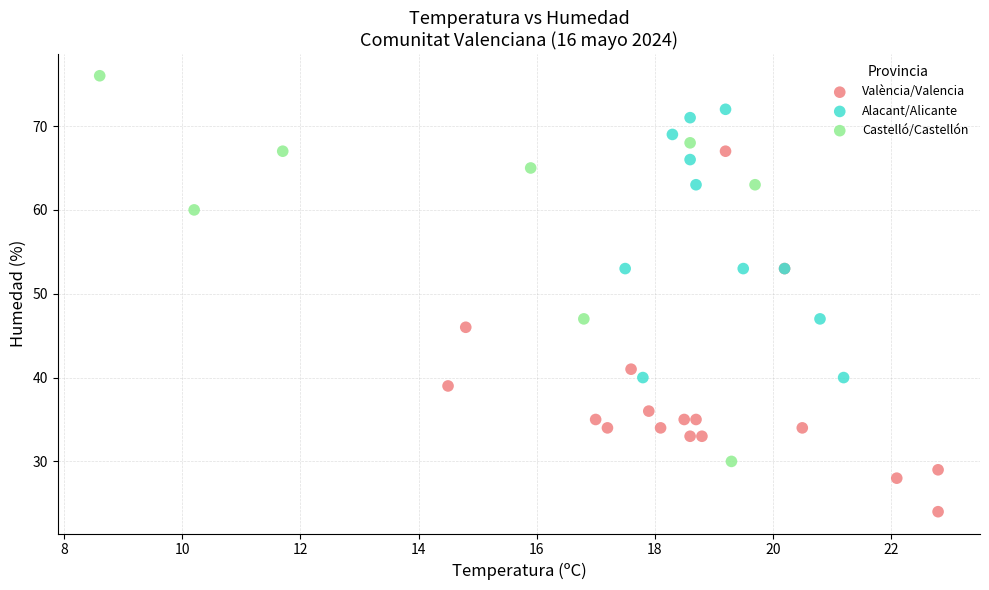

Which series has the largest Y range (max minus min)?

Castelló/Castellón